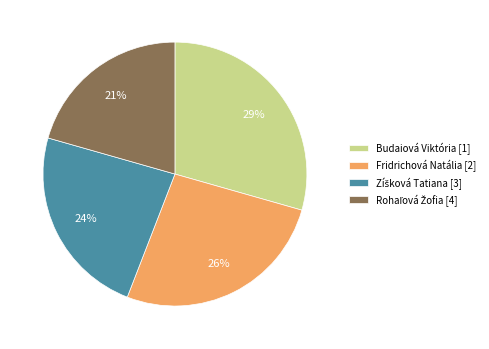

Is it true that Fridrichová Natália [2] is 32% of the pie?

False